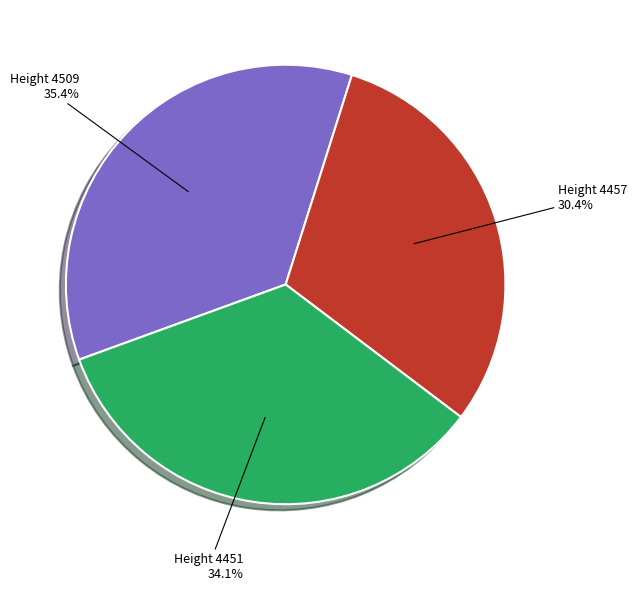

Does any single category account for the majority?

No